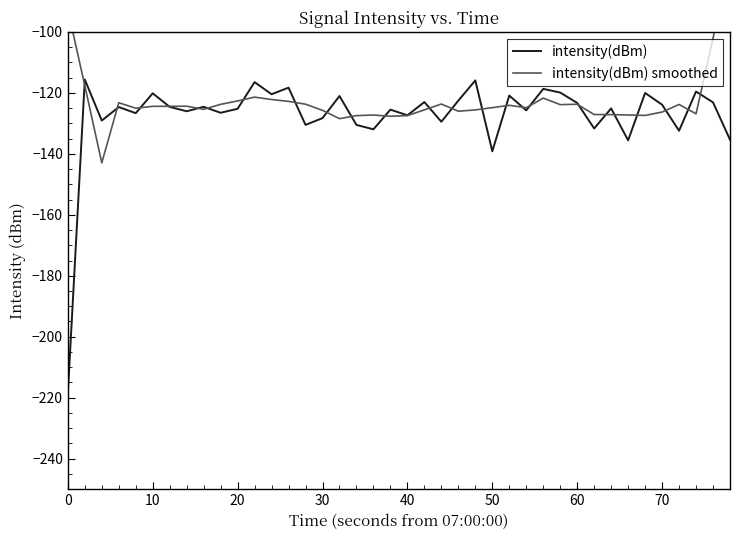

The value of intensity(dBm) at 30 is -128.3. True or false?

True